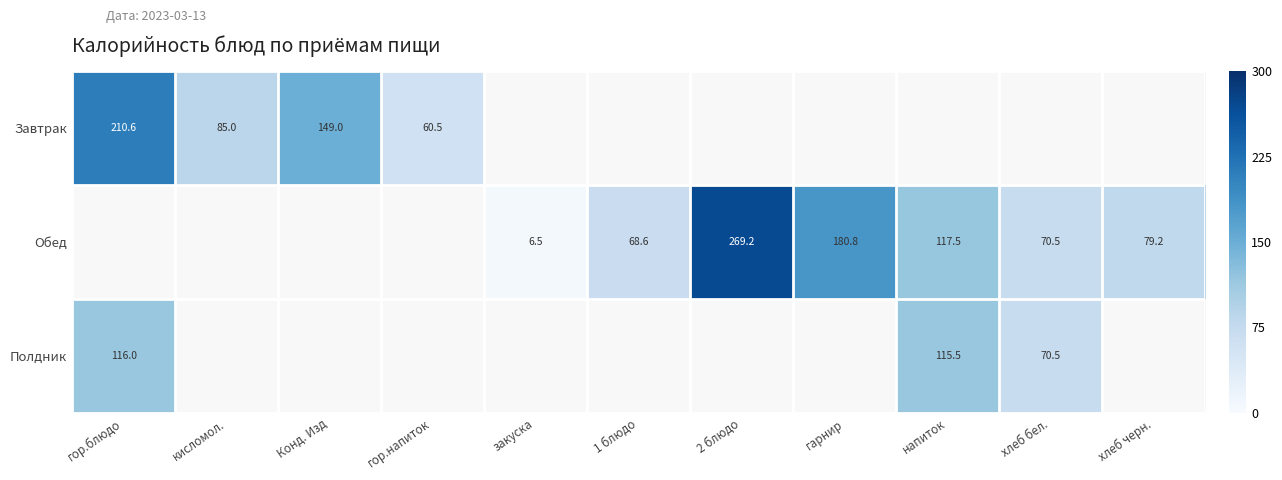

The value of Завтрак at гор.напиток is 60.5. True or false?

True